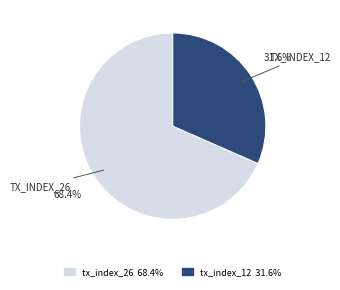

To the nearest percent, what percentage of the pie is tx_index_26?

68%